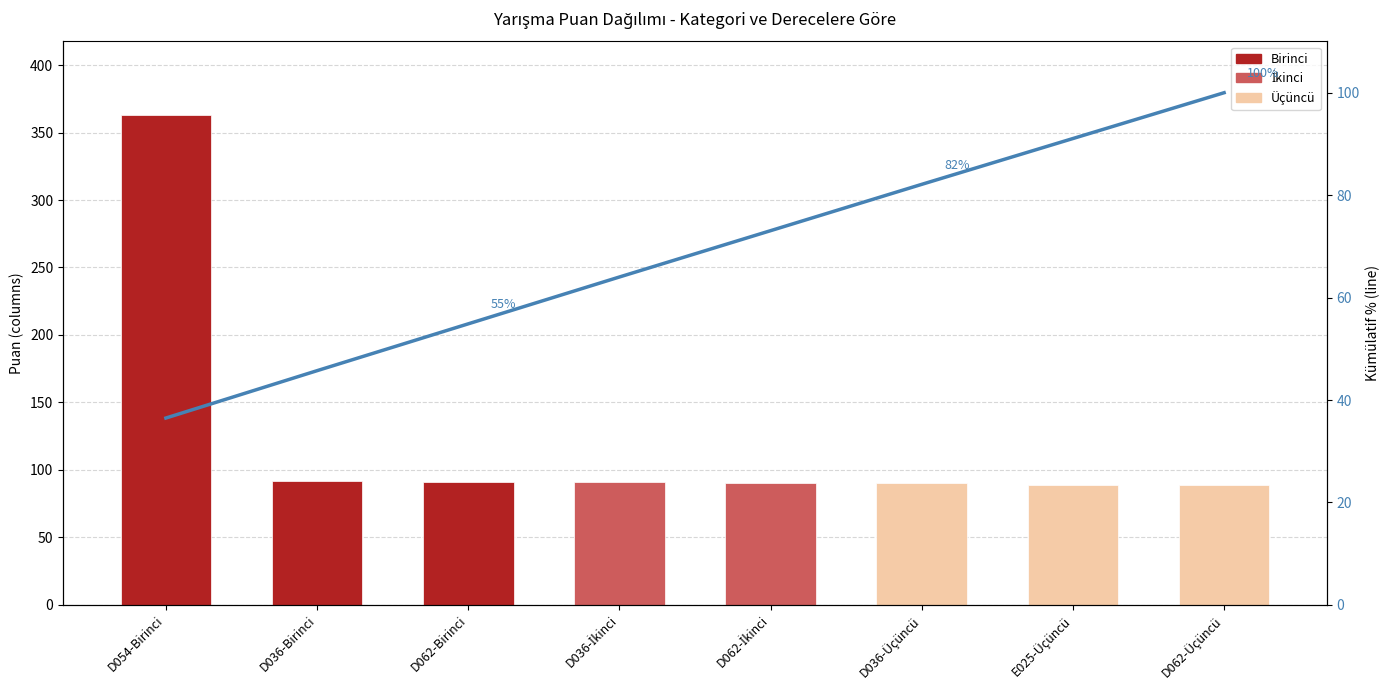

Count the number of categories in the chart.

8